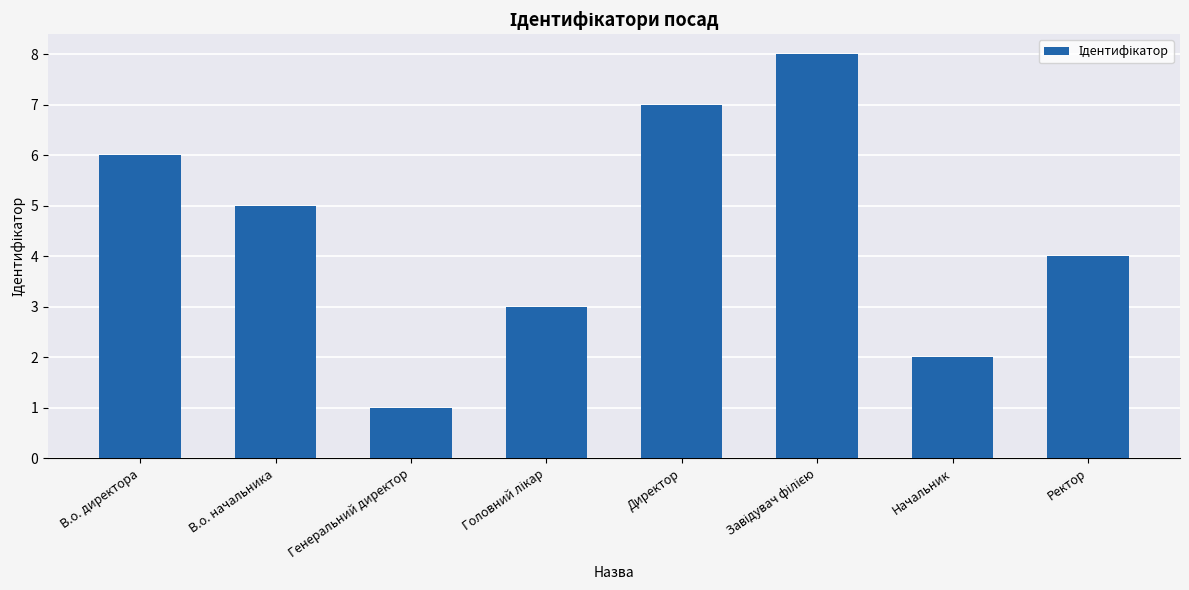

What is the minimum value shown in the chart?

1